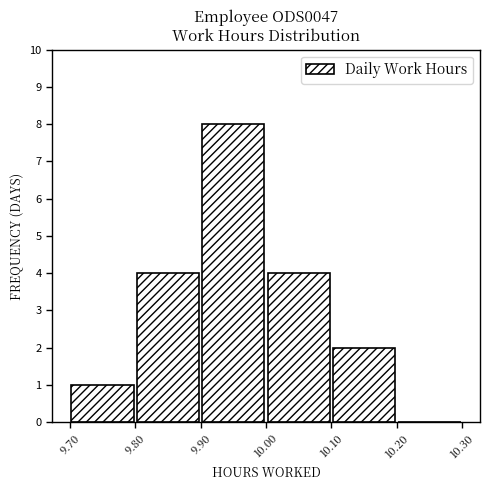

Reading left to right, list every bar in this chart as the range it spans on the x-axis followed by its height. The values are not printed on the chart, so give them approximately, as read against the axis.

9.70 to 9.80: 1
9.80 to 9.90: 4
9.90 to 10.00: 8
10.00 to 10.10: 4
10.10 to 10.20: 2
10.20 to 10.30: 0